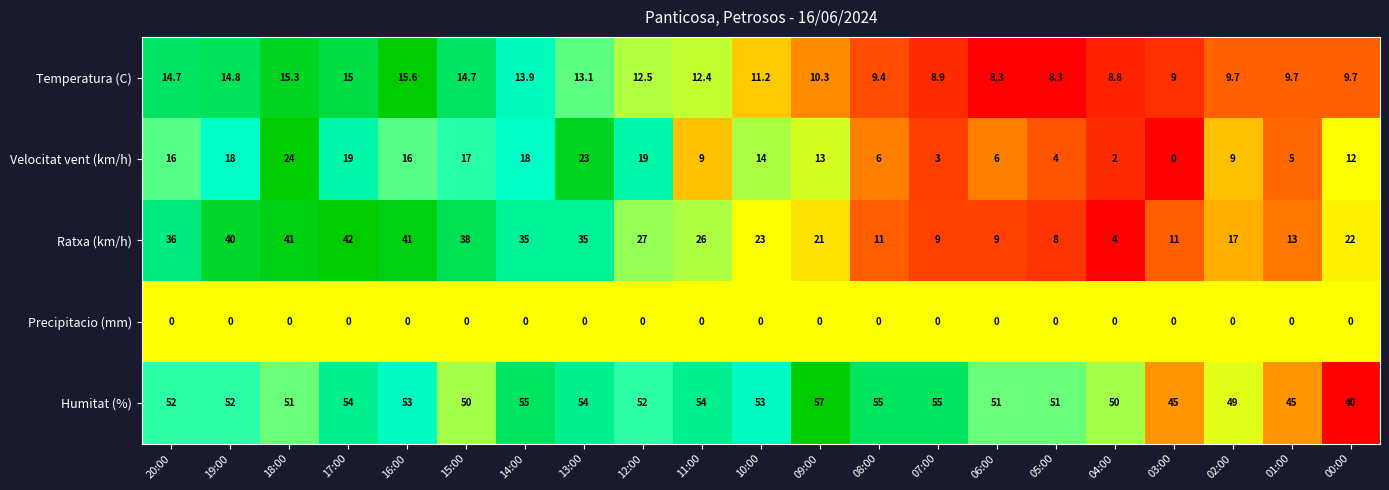

What is the spread (max minus min) of values at 02:00?

49.0